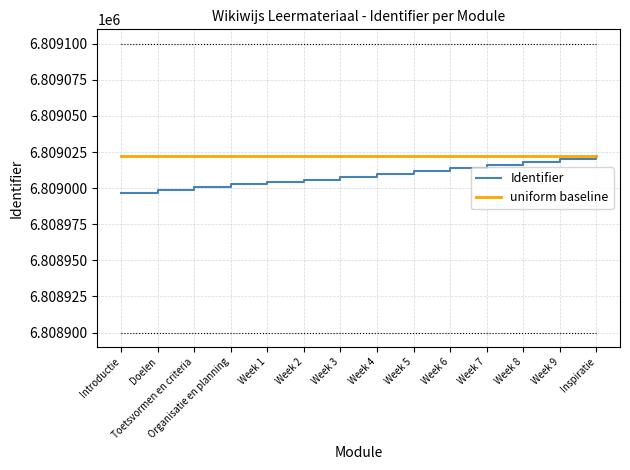

What is the minimum value shown in the chart?

6808997